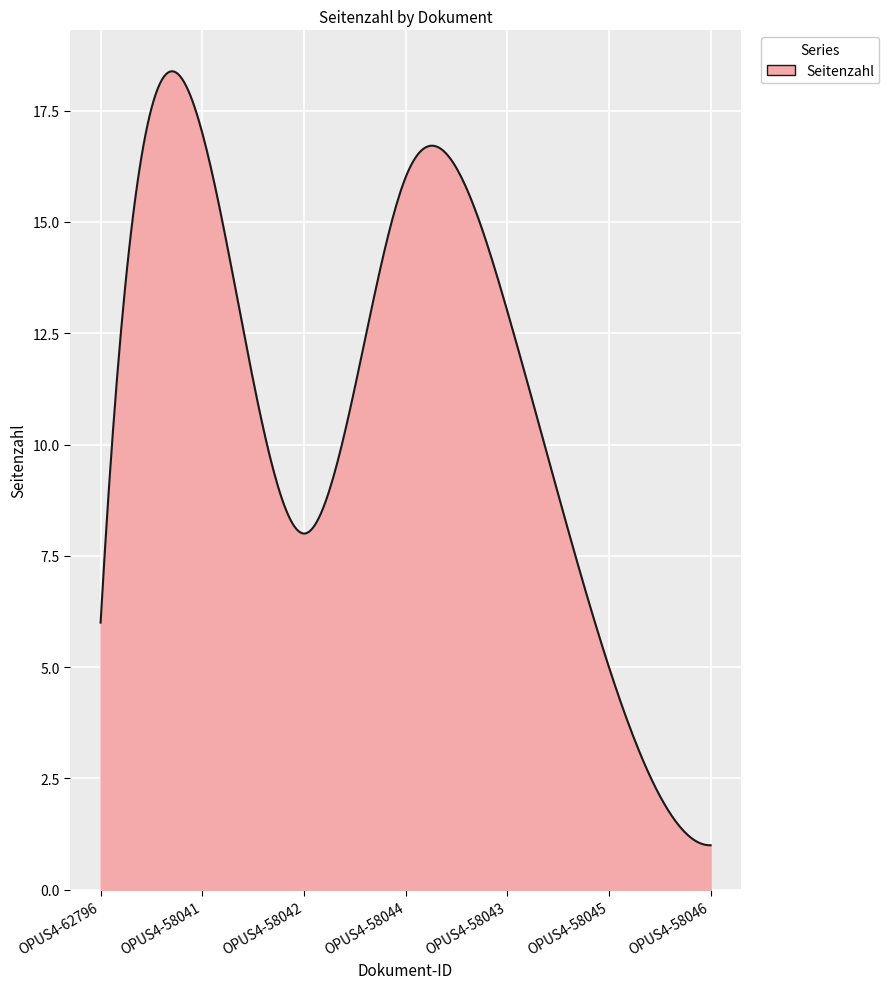

What is the difference between the second highest and minimum values?

17.4